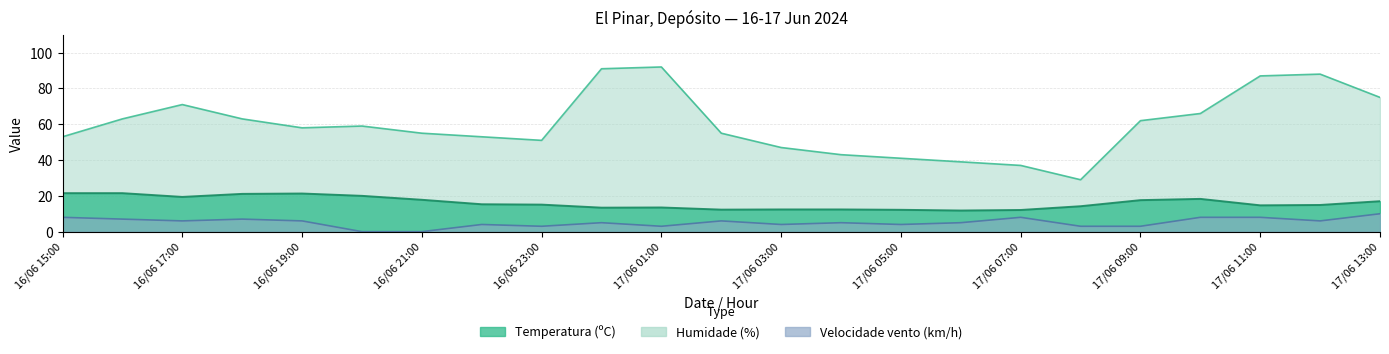

At which label is Humidade (%) closest to 60?

16/06 20:00